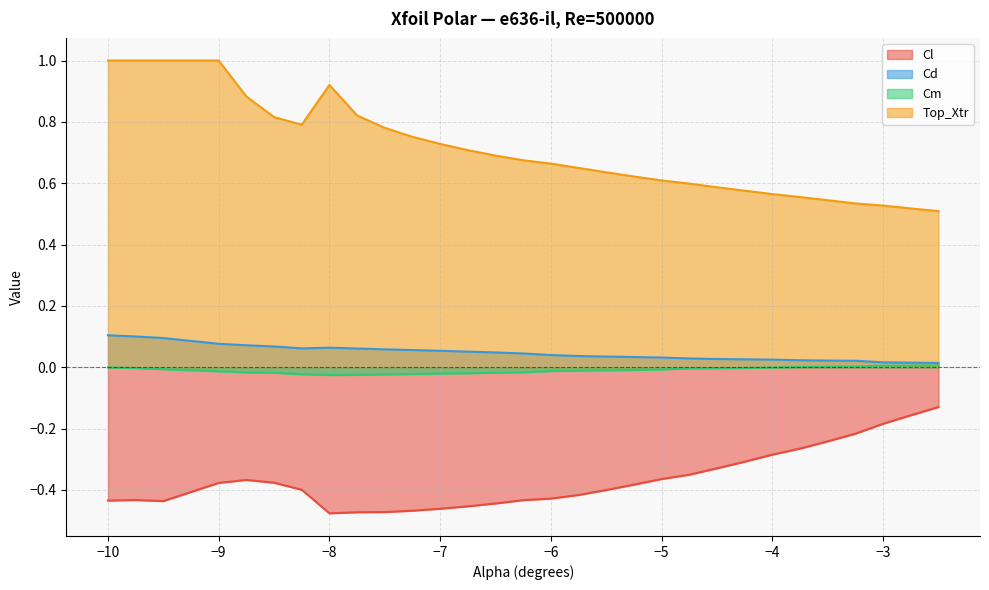

What is the label of the 14th point from the left?

-6.5